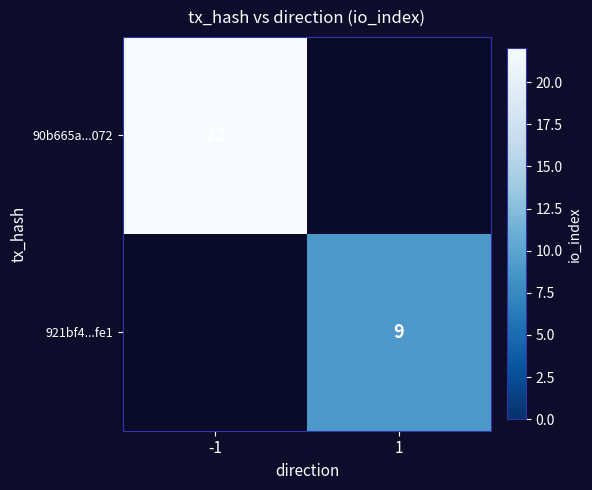

True or false: 921bf4...fe1 has a value of 9 at 1.

True